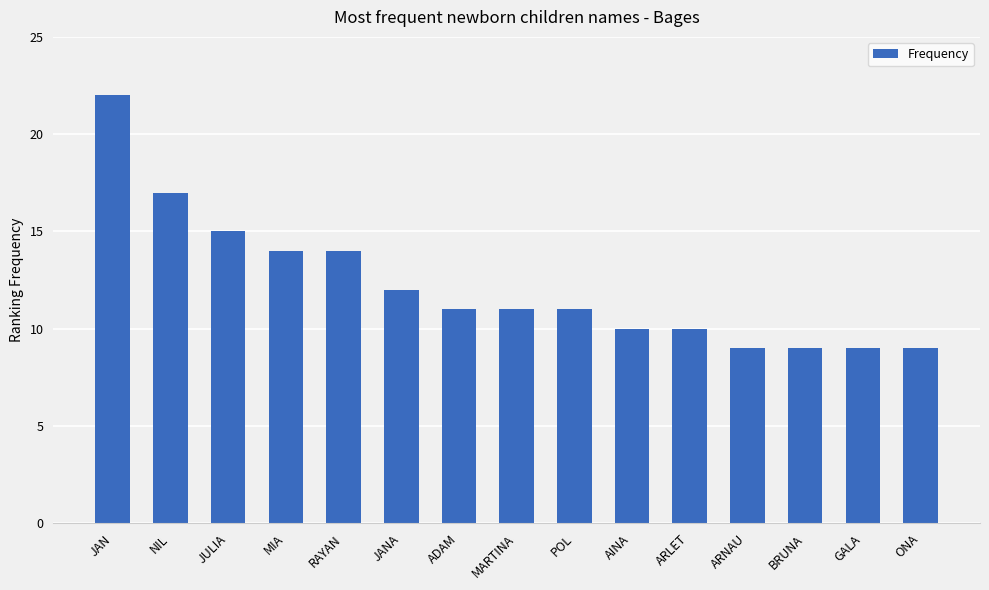

Where is the data nearest to the value 15?

JULIA